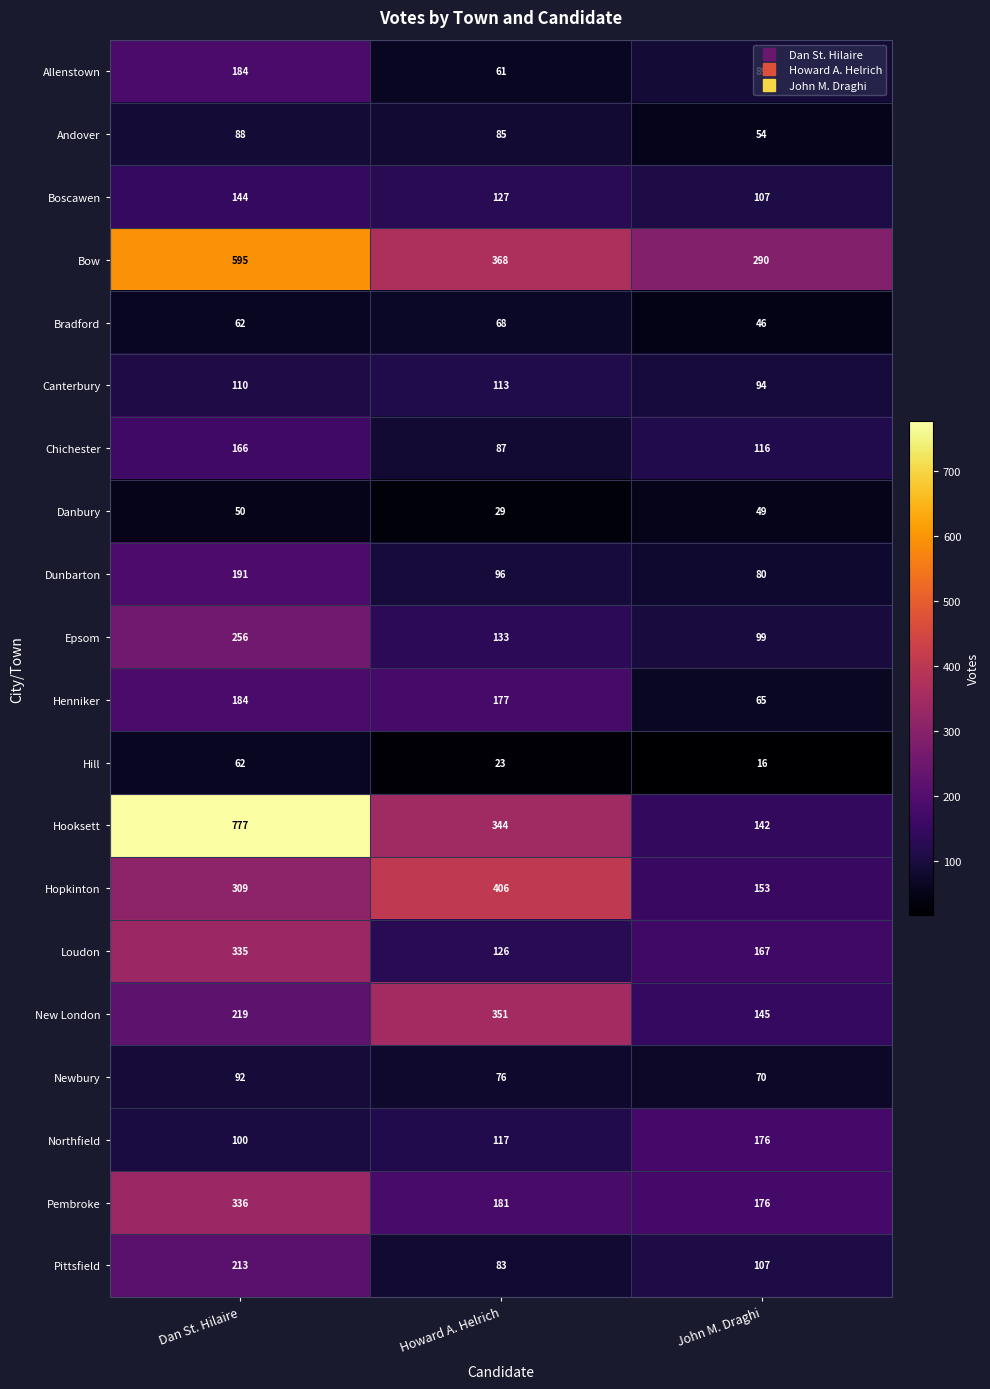

What is the difference between the highest and lowest values at John M. Draghi?

274